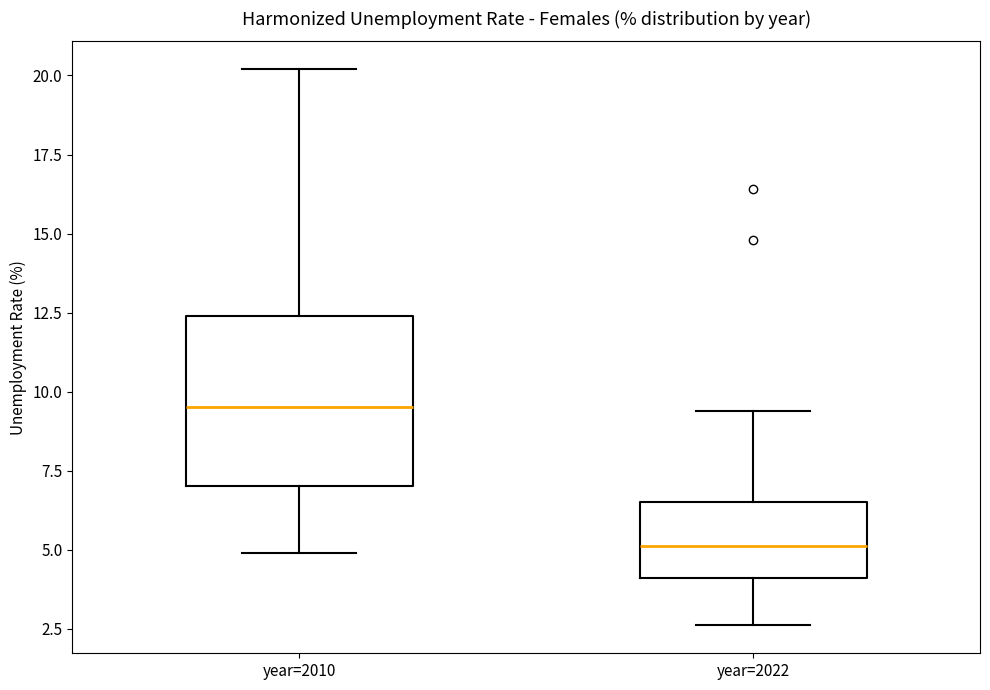

Where is the lower edge of the box for year=2022 on the y-axis? The values are not printed on the chart, so give them approximately, as read against the axis.

4.0